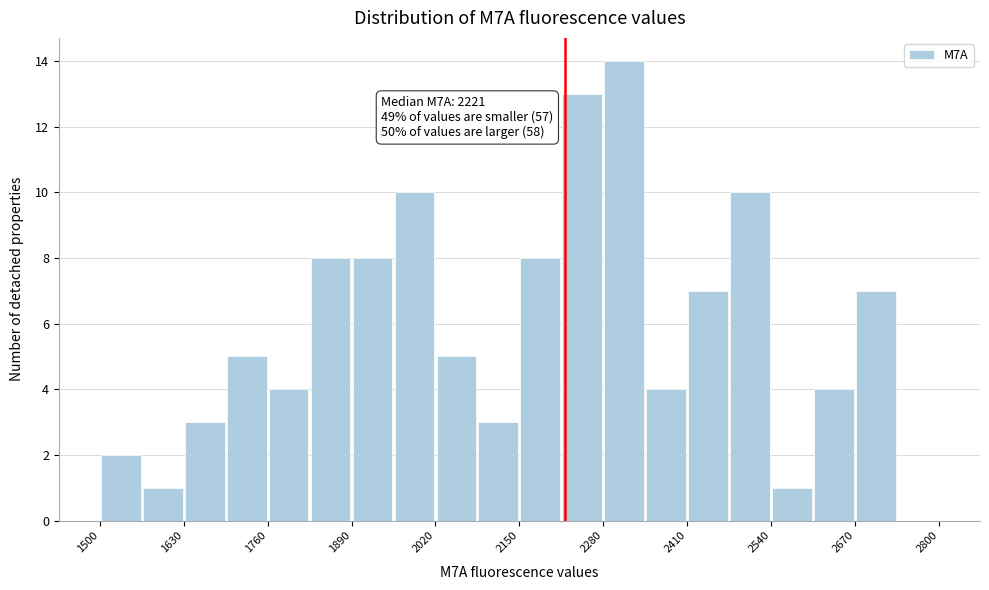

Read against the x-axis, roughly where is the centre of the tallest bar?

2320